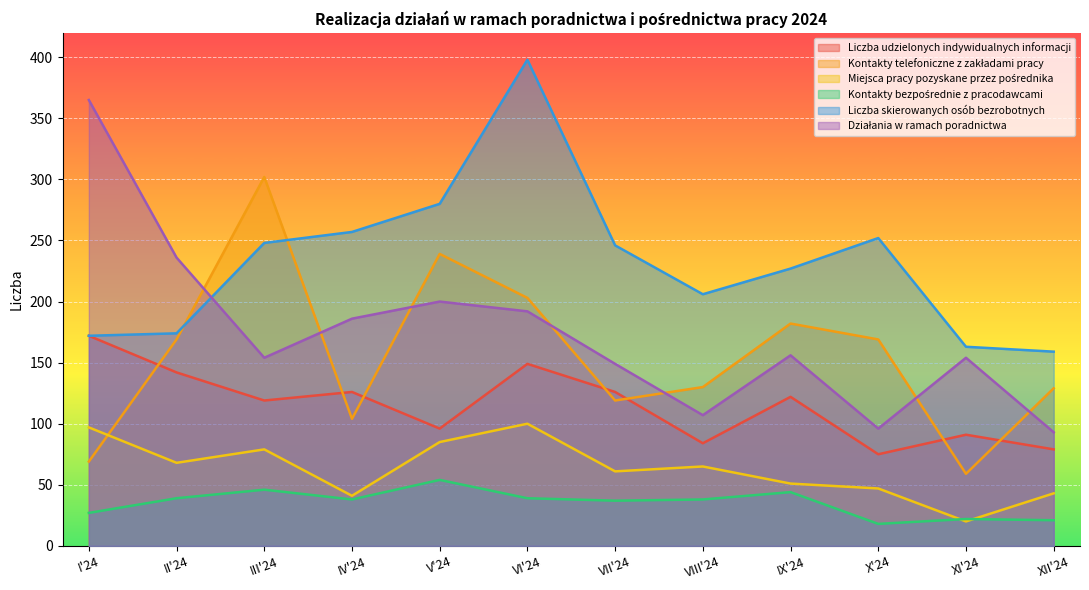

How many lines are shown in the chart?

6